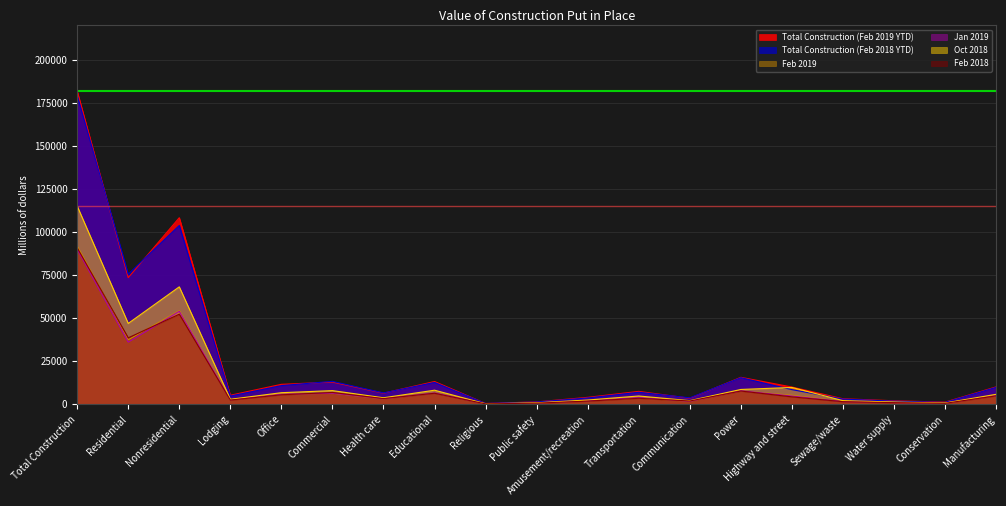

What is the label of the 3rd point from the right?

Water supply